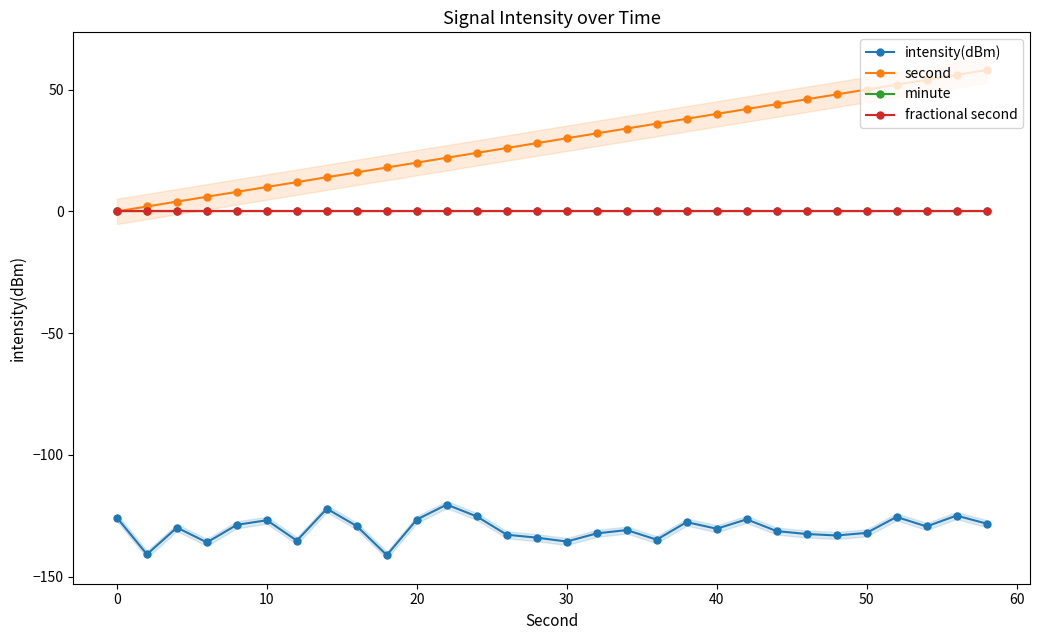

What is the maximum value shown in the chart?

58.0